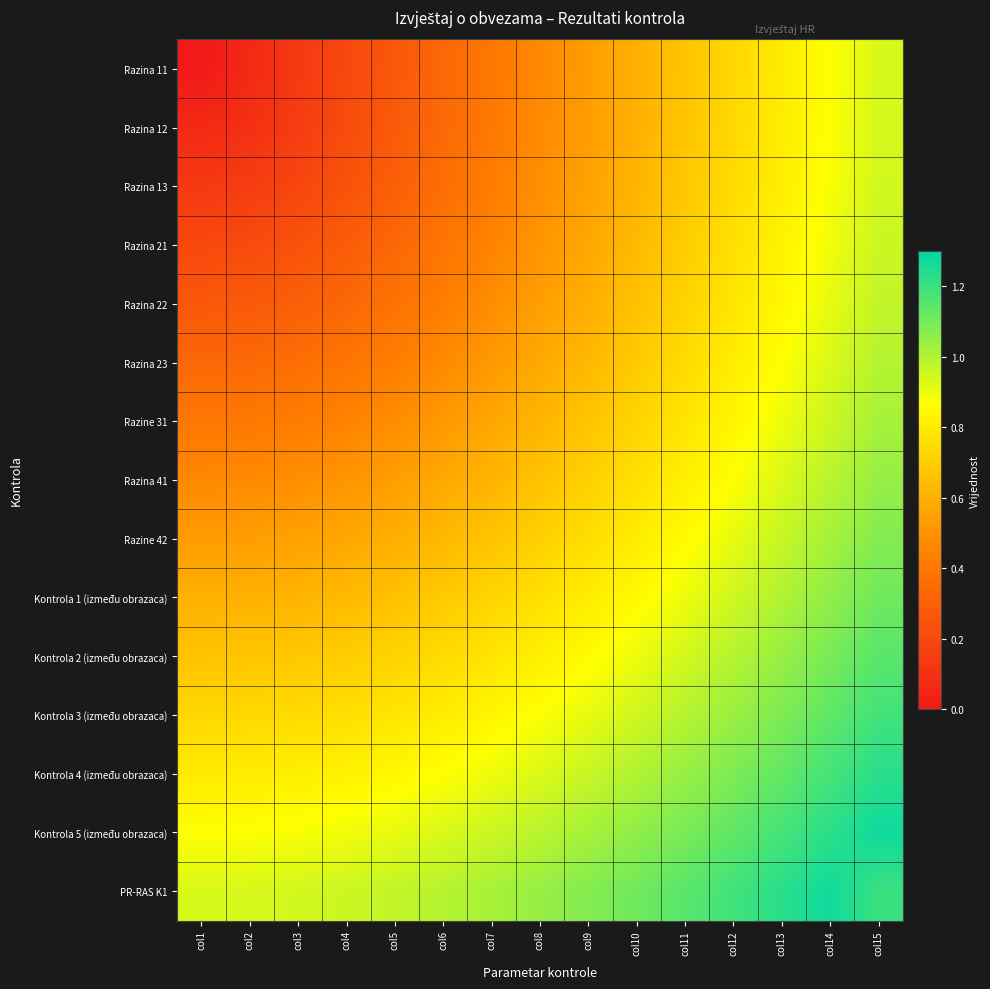

At which category is the sum across all series the highest?

col15